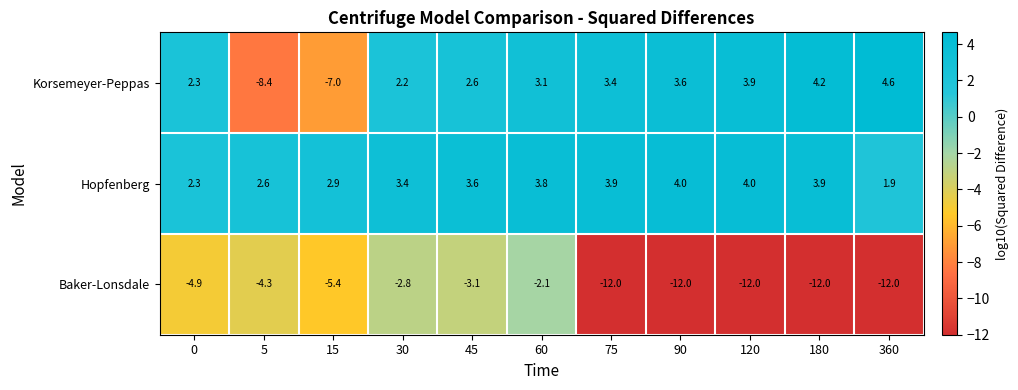

Where does the Hopfenberg series first go above 3?

30